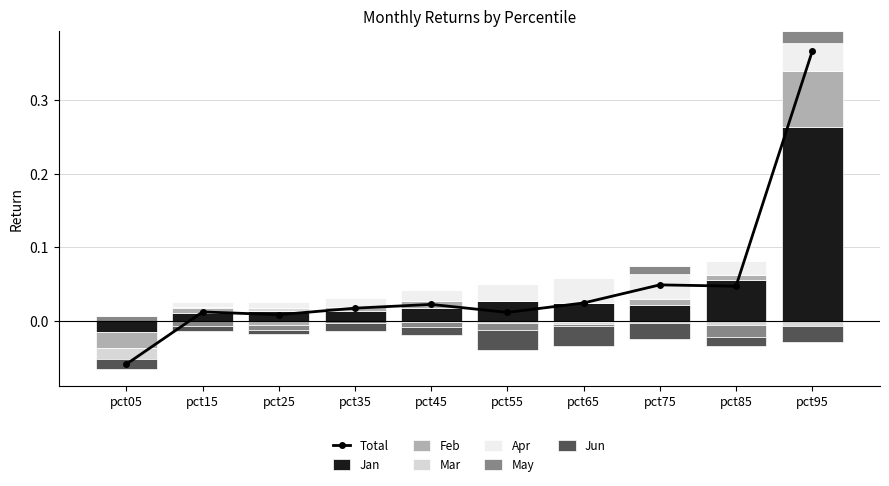

At which category does the chart reach its minimum across all series?

pct05